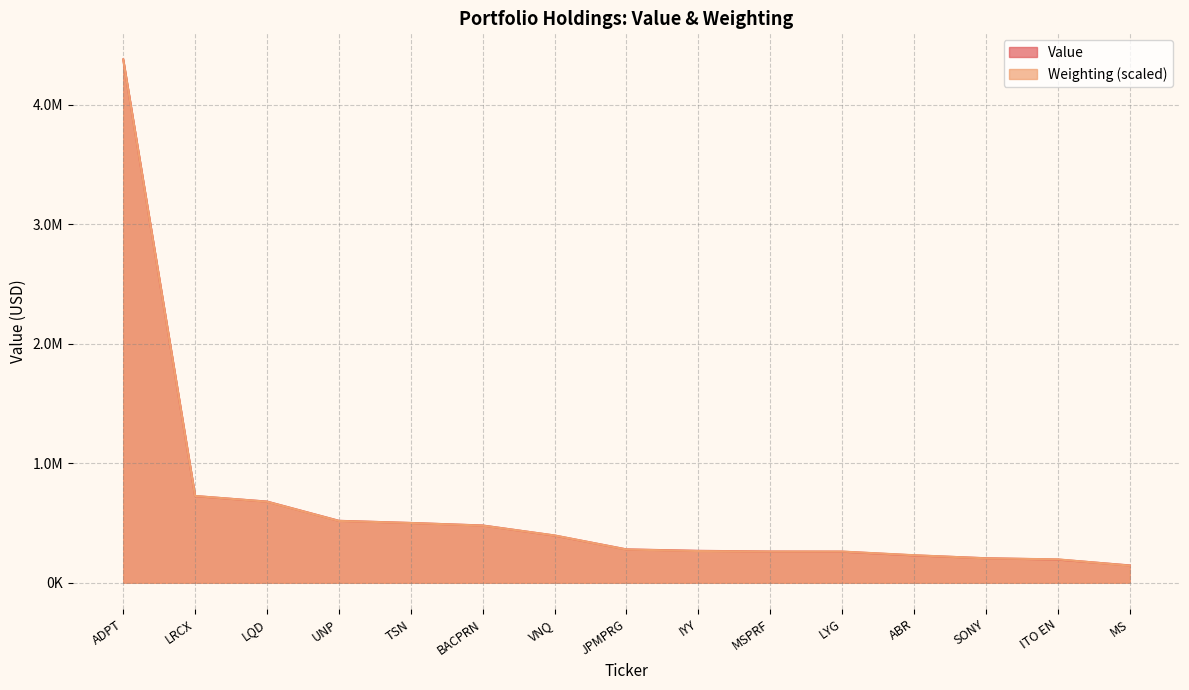

The value of Value at VNQ is 395000.0. True or false?

True